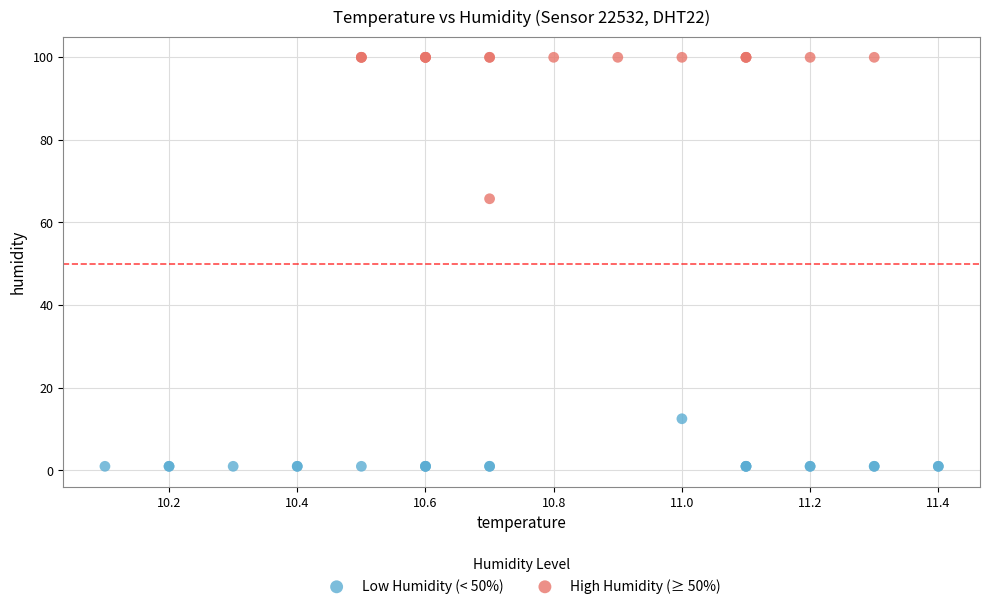

Which series has the largest Y range (max minus min)?

High Humidity (≥ 50%)